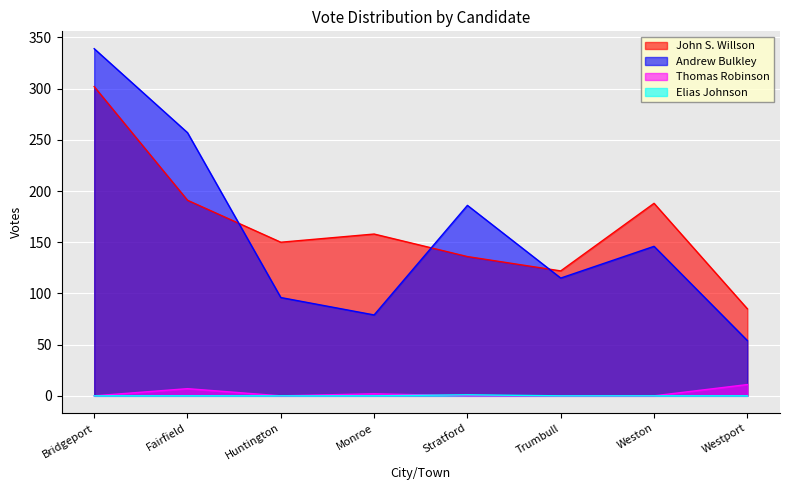

Which series has the widest spread of values?

Andrew Bulkley